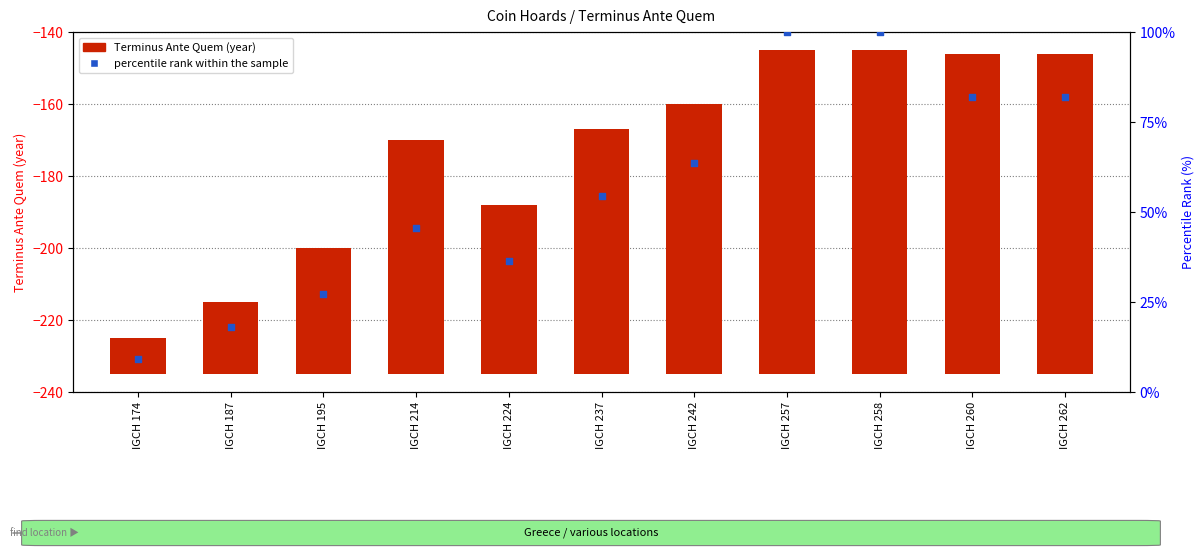

At which category is the sum across all series the highest?

IGCH 257